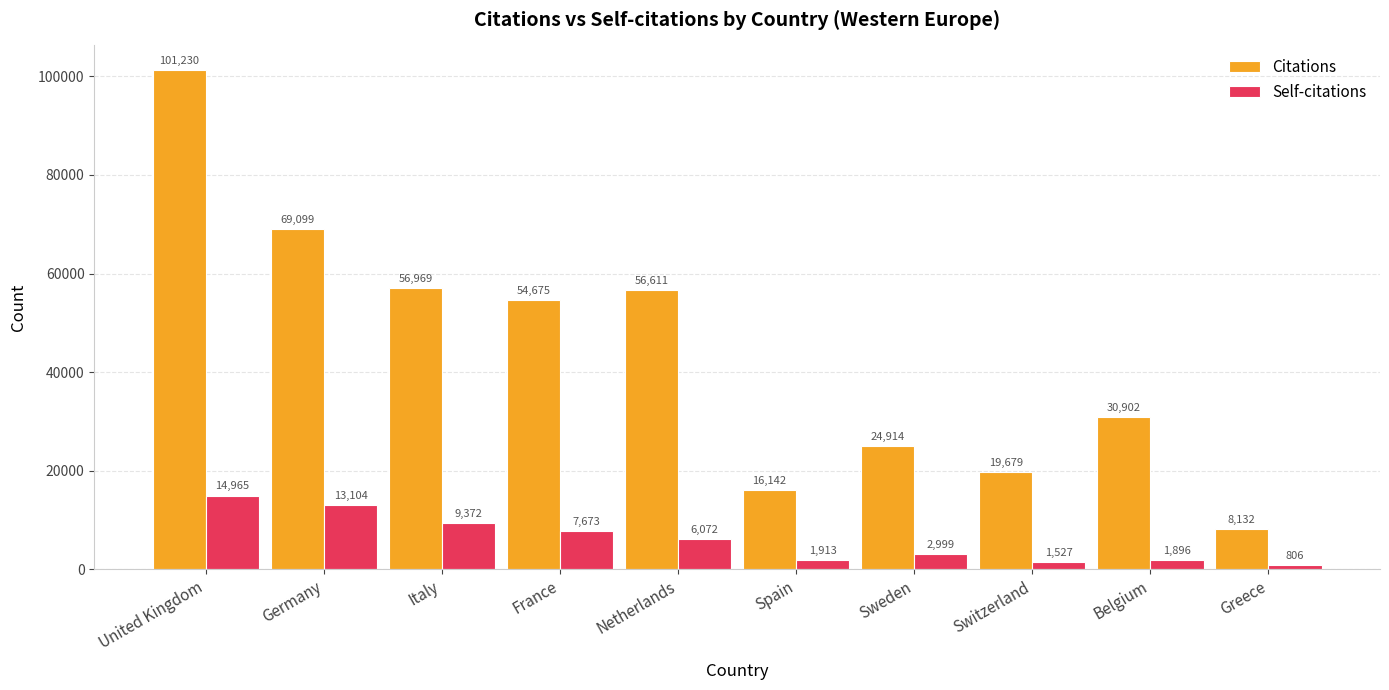

What is the approximate value of Self-citations at United Kingdom?

14965